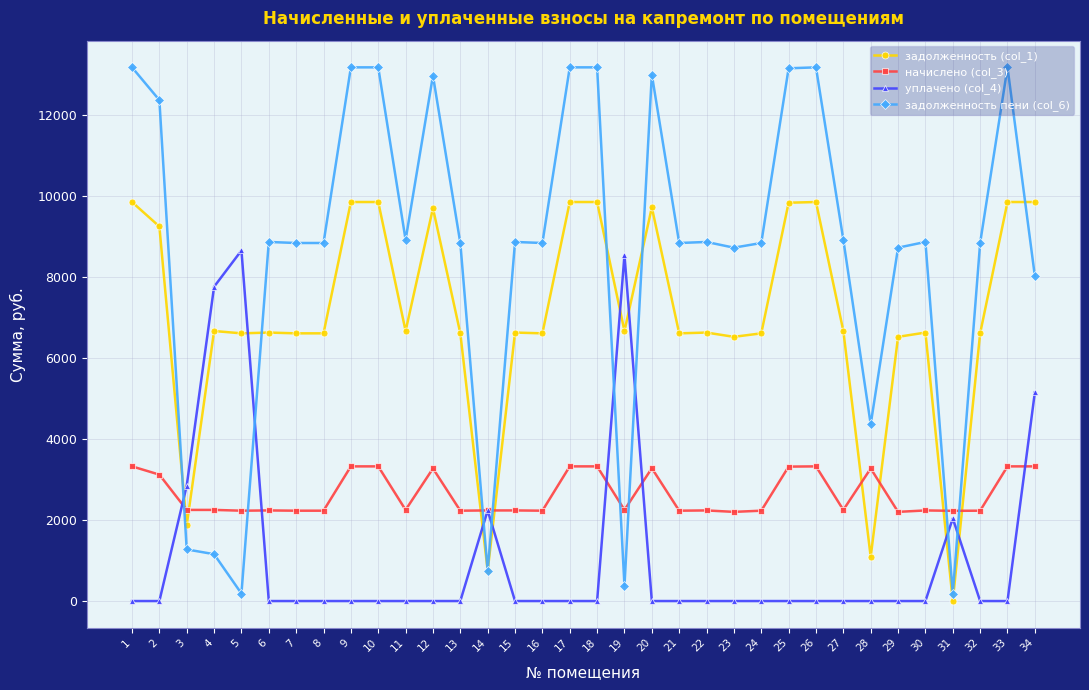

What is the maximum value for задолженность пени (col_6)?

13186.7